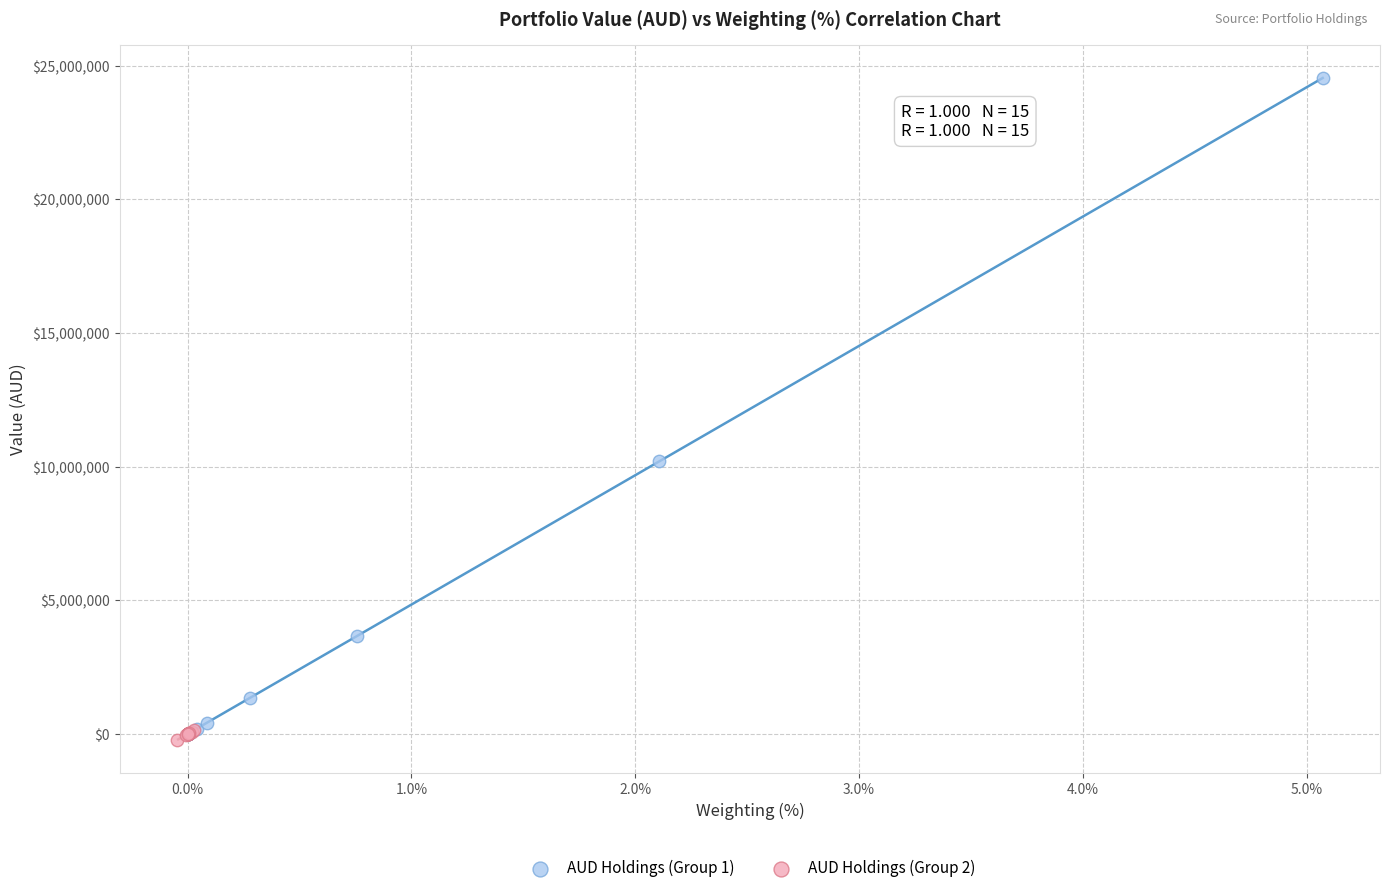

Which series contains the highest Y value?

AUD Holdings (Group 1)